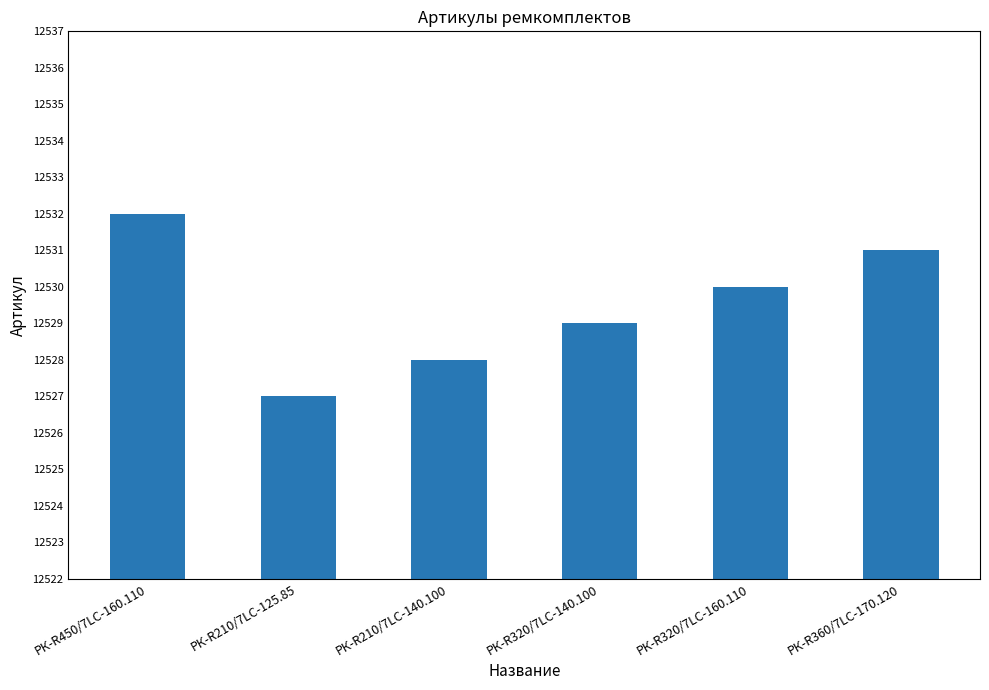

At which label is the value closest to 12529?

РК-R320/7LC-140.100